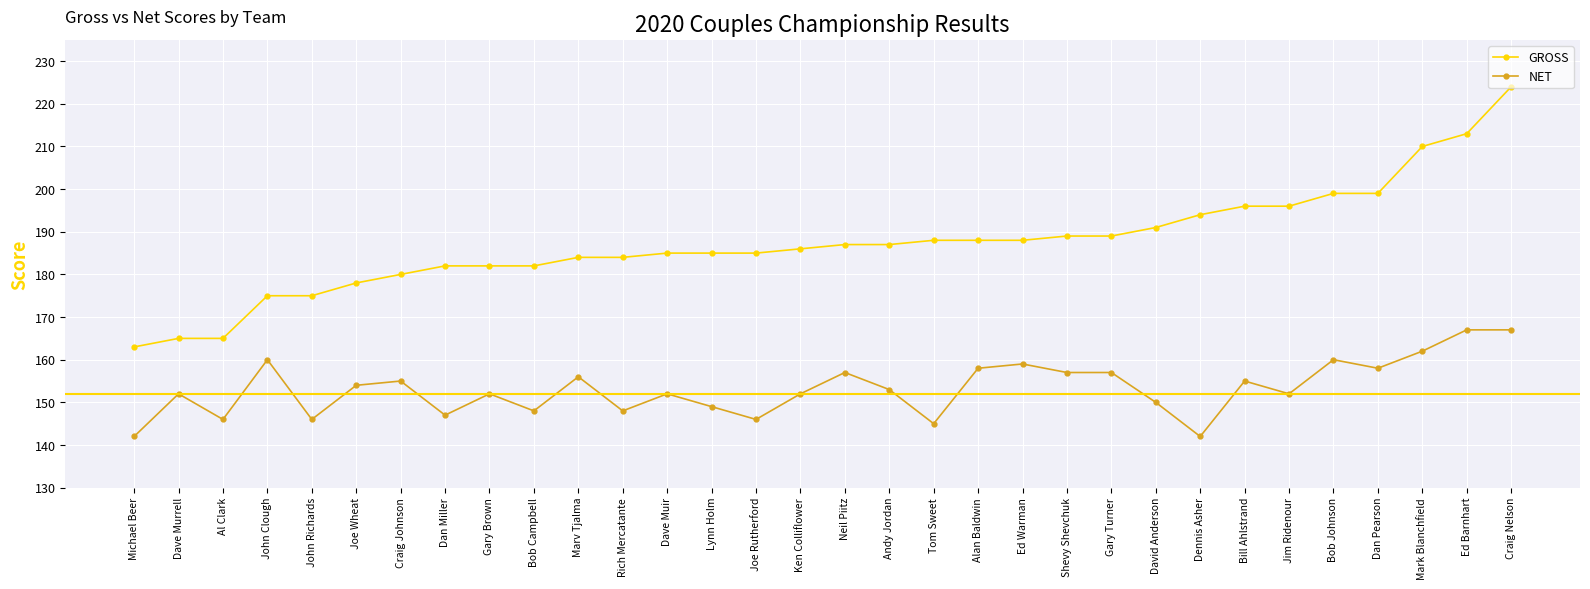

Is this an area chart (filled region under the line)?

No